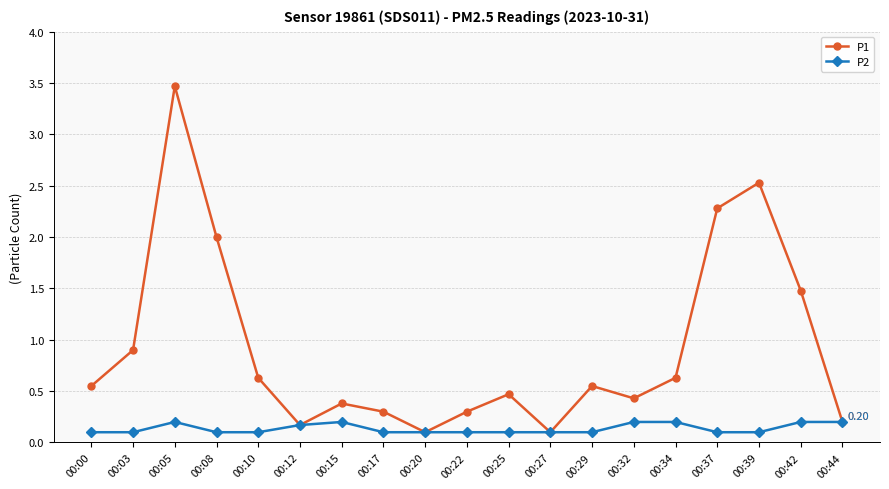

At which category is the sum across all series the highest?

00:05